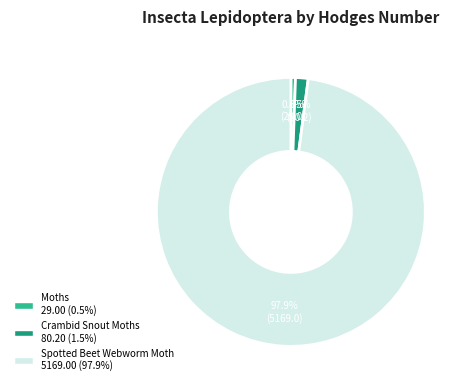

Rank the categories by value from lowest to highest.

Moths, Crambid Snout Moths, Spotted Beet Webworm Moth